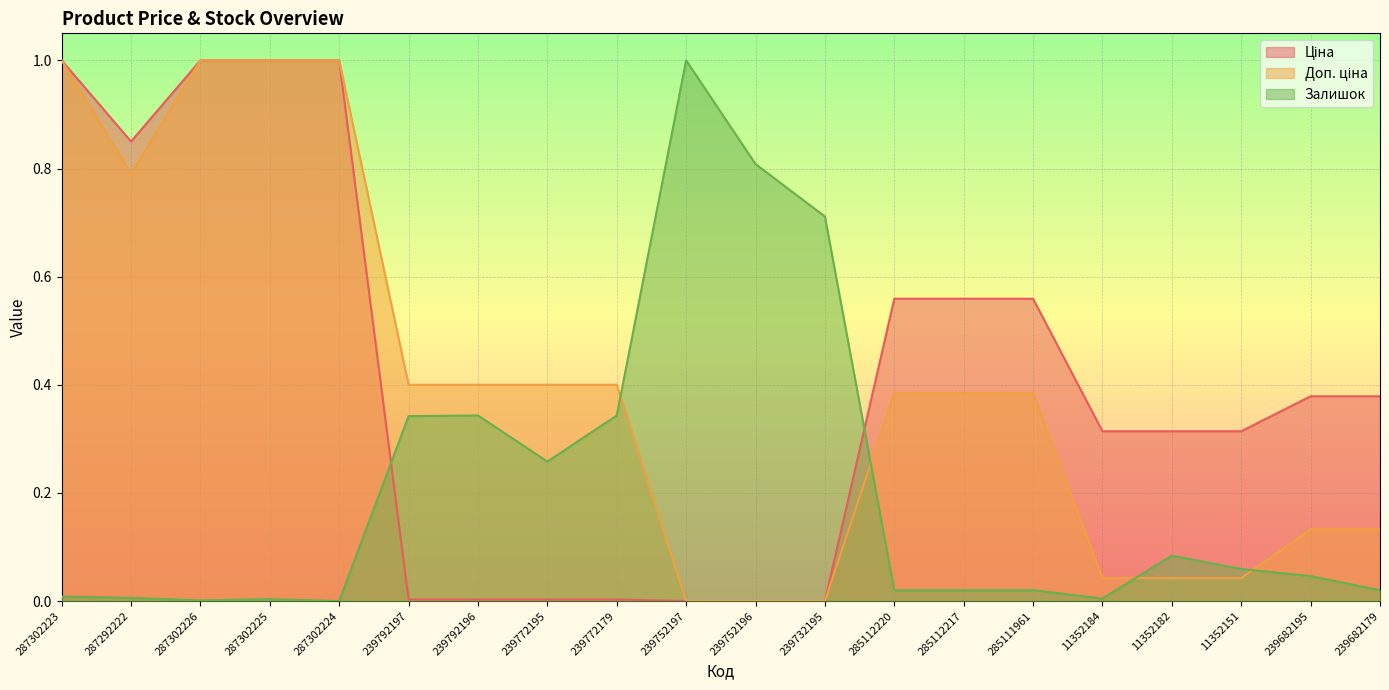

How many data points in Ціна are above 0?

17